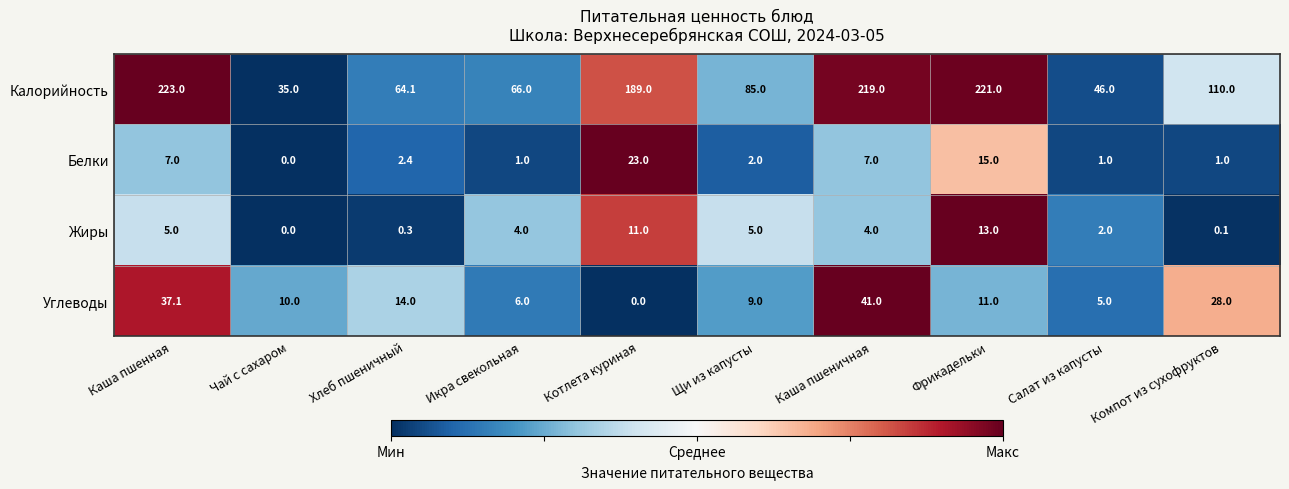

Is it true that Белки equals 1.0 at Салат из капусты?

True